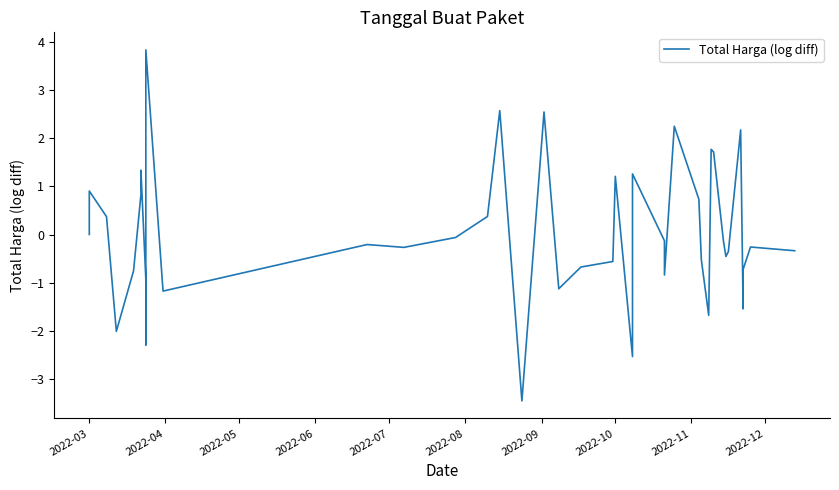

What is the sum of all values?

0.8